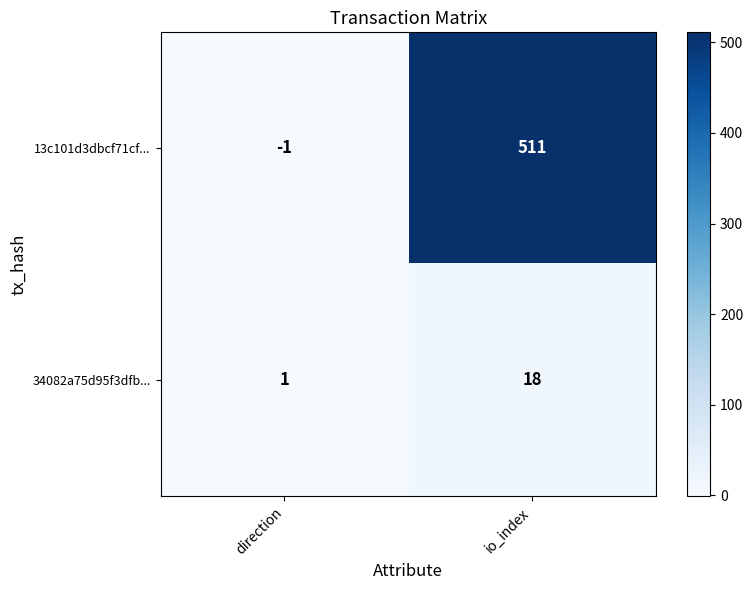

True or false: 34082a75d95f3dfb... has a value of 2 at direction.

False